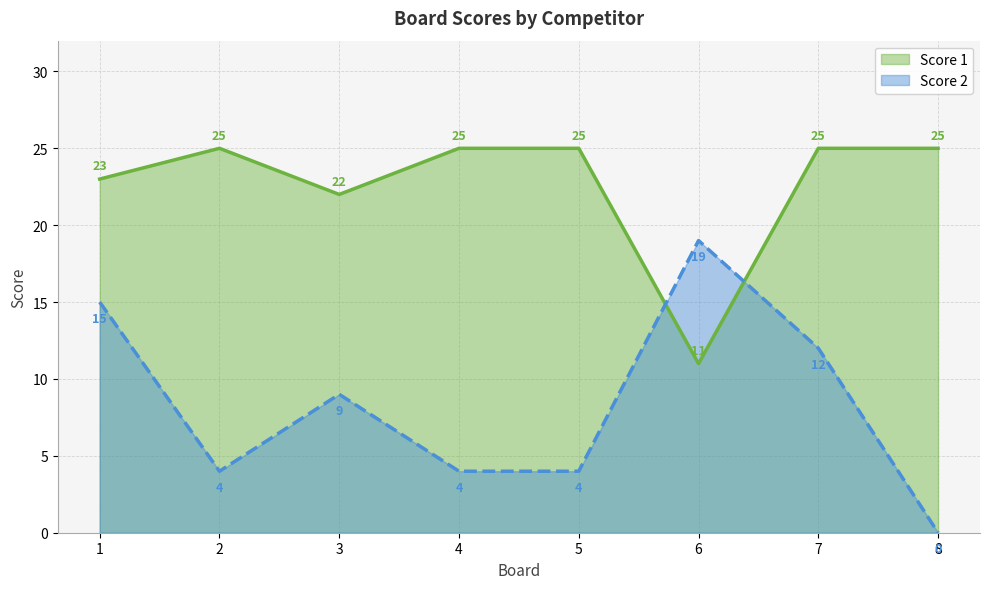

Where is the first local maximum for Score 1?

2